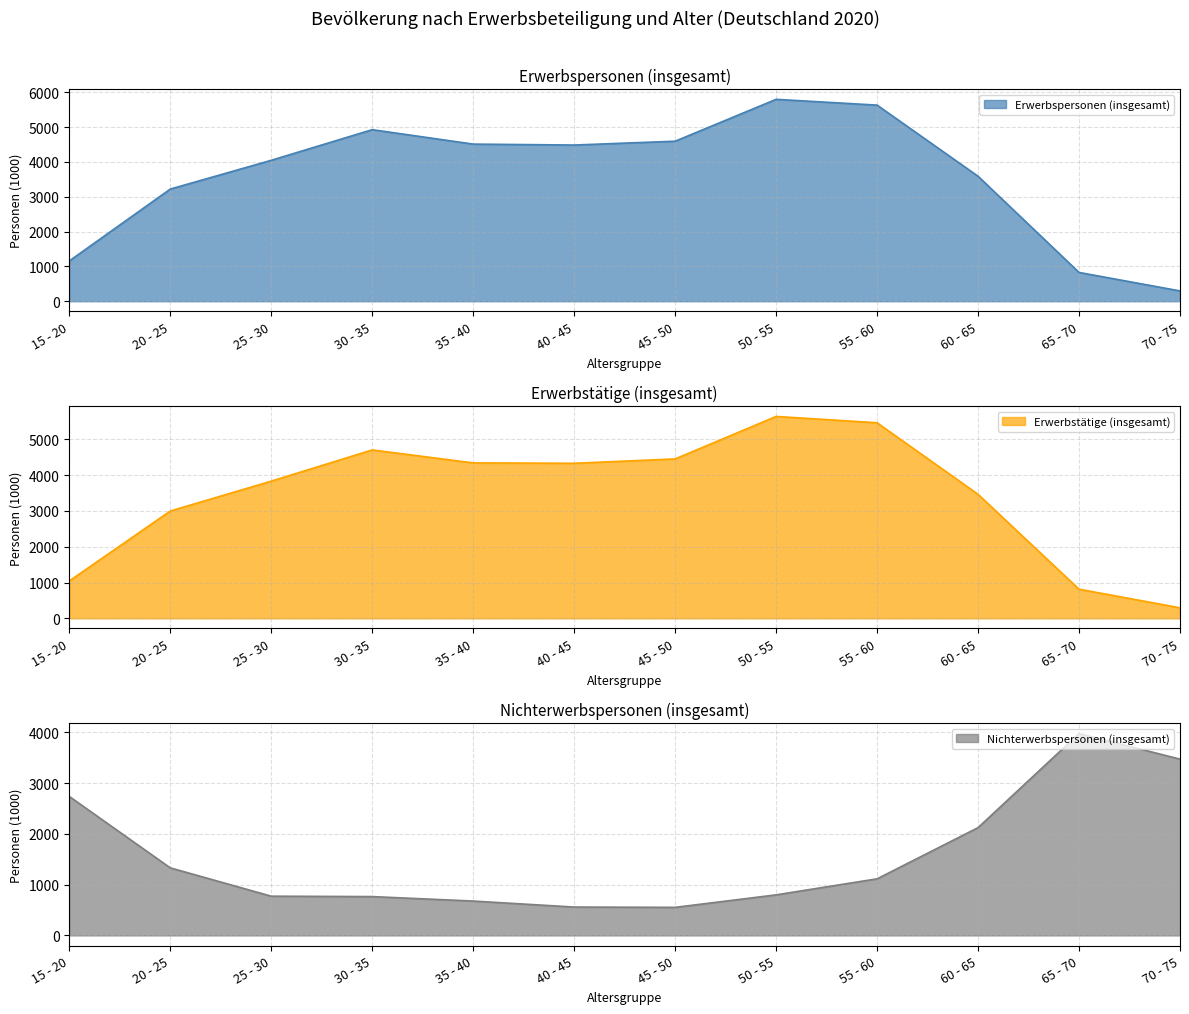

What is the label of the 7th point from the right?

40 - 45